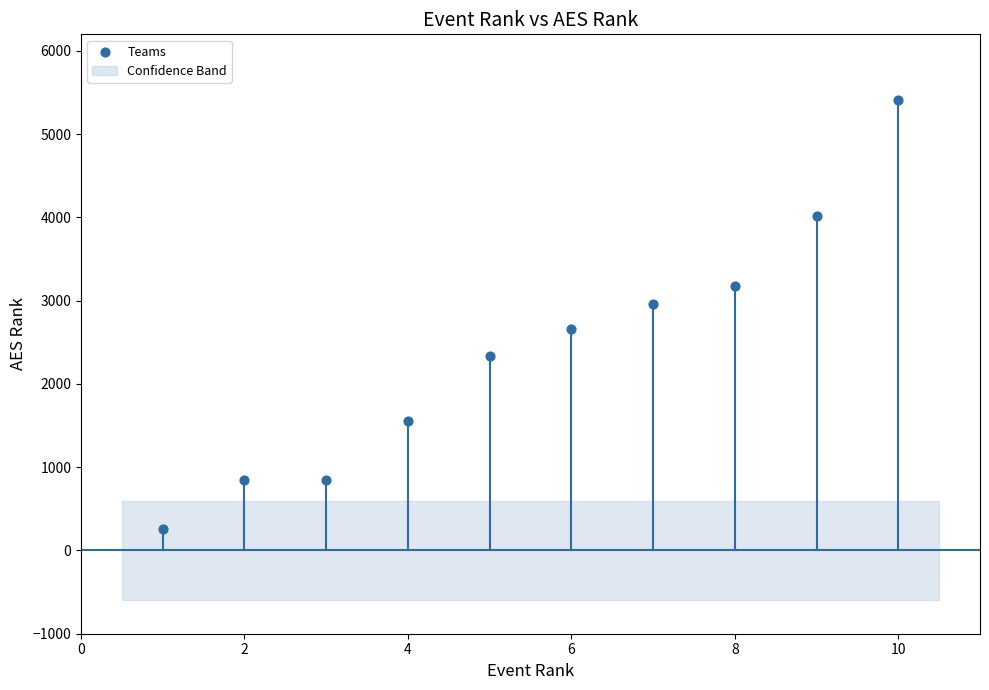

What is the range of X values (max minus min)?

9